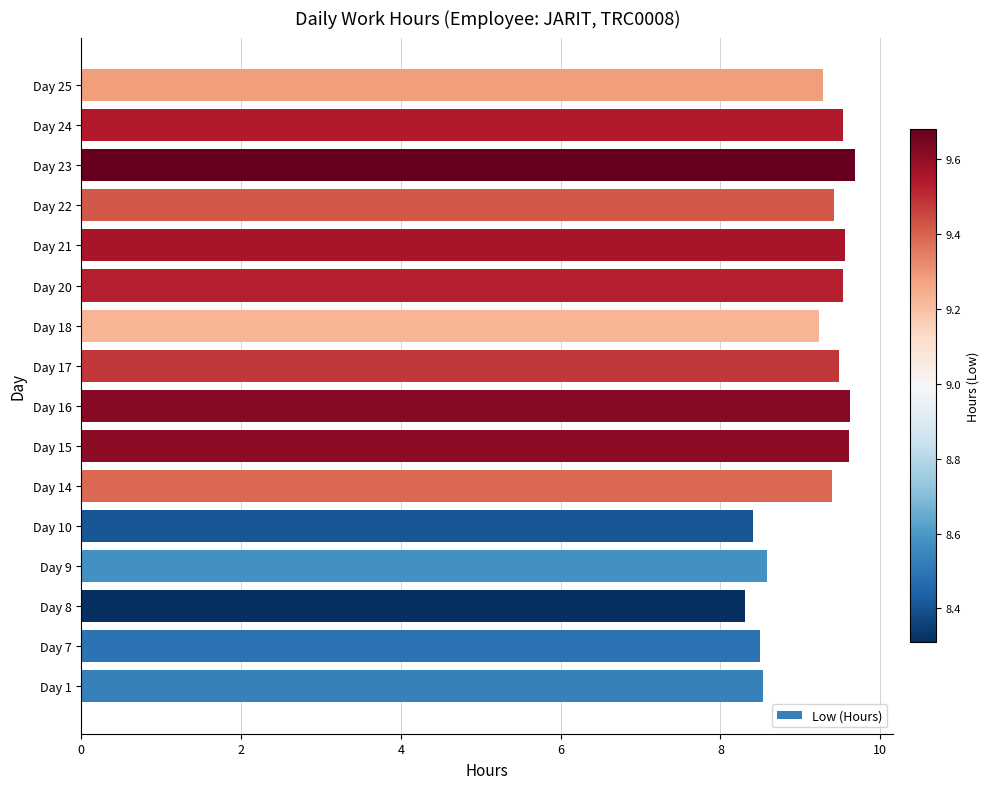

Between Day 10 and Day 22, which is larger?

Day 22